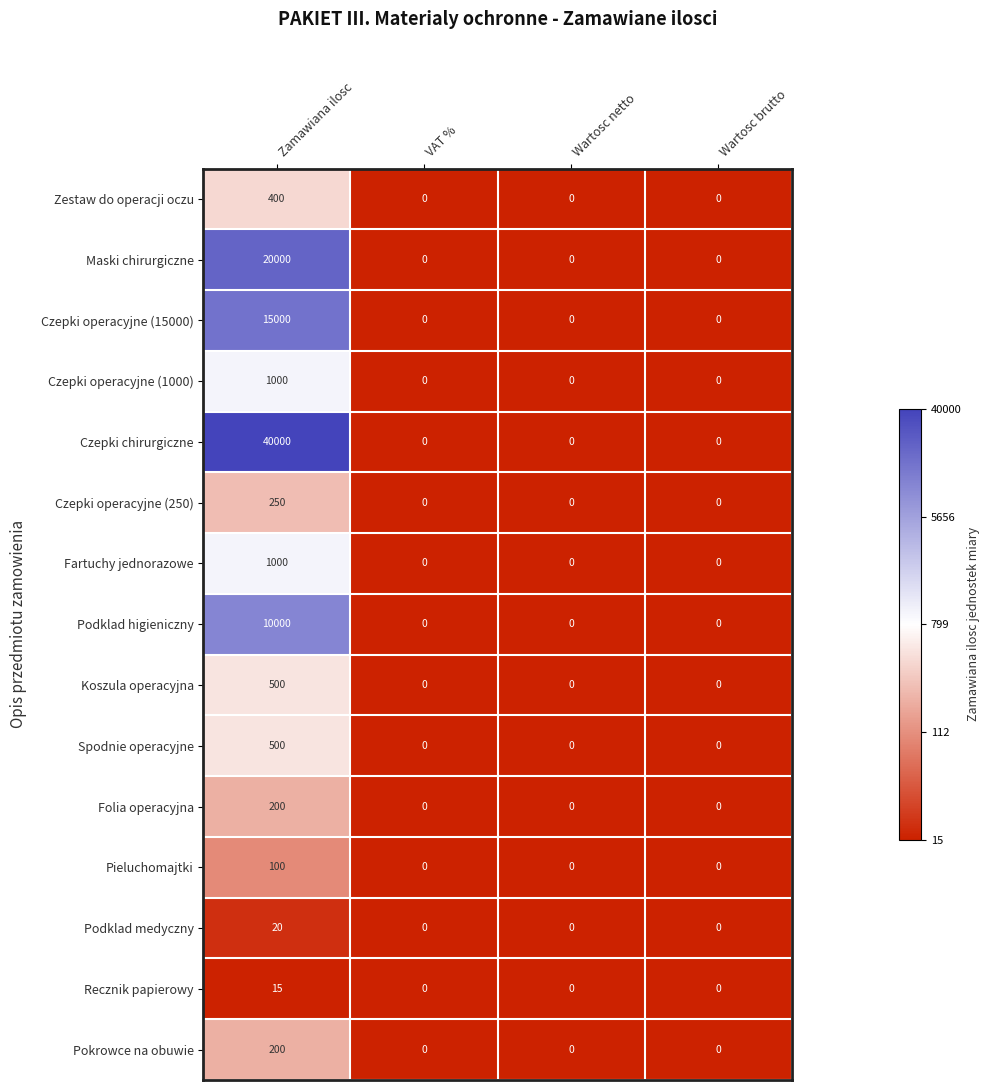

What is the difference between the maximum and minimum values in the Folia operacyjna series?

200